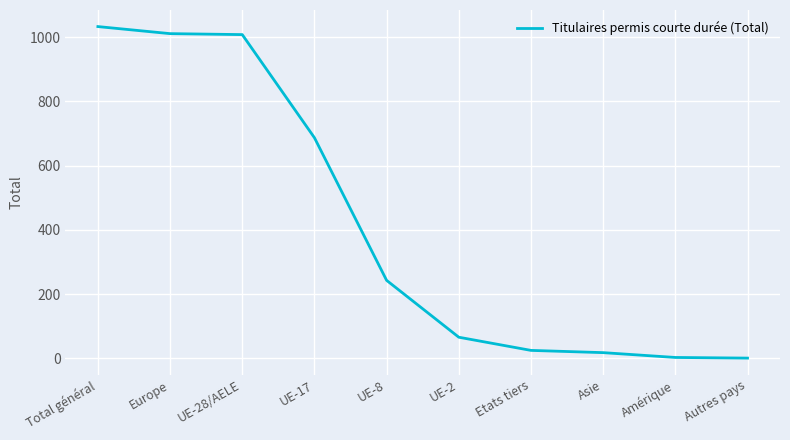

Does the chart have visible grid lines?

Yes